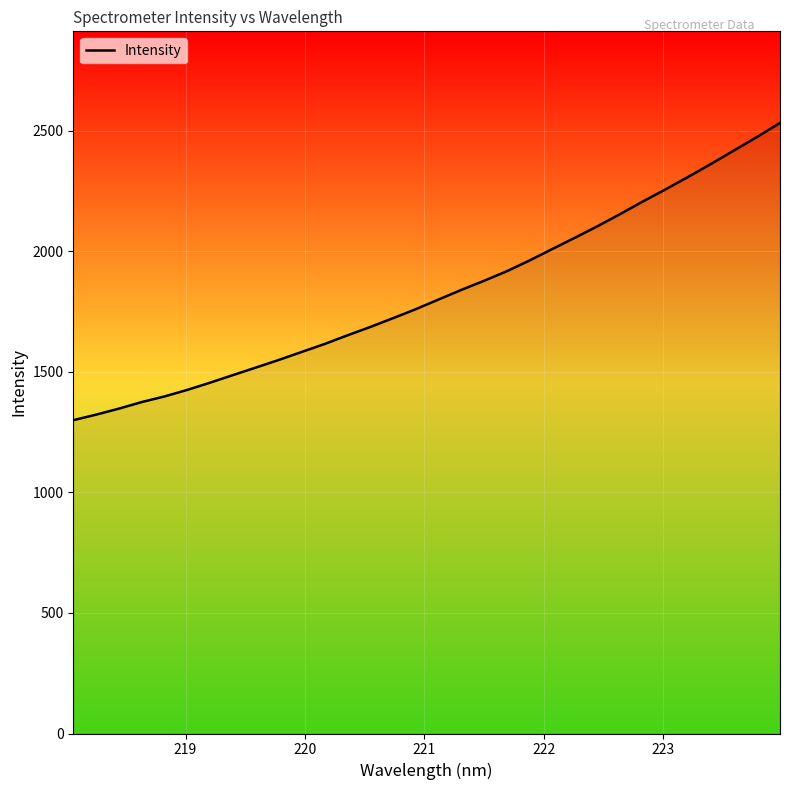

What is the difference between the maximum and minimum values?

1232.6